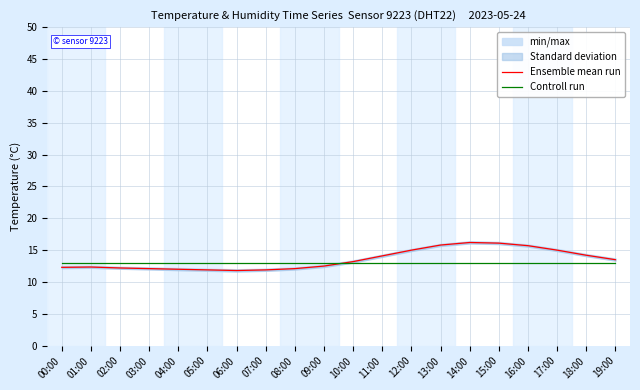

True or false: Controll run has more than 1 interior local peaks.

False